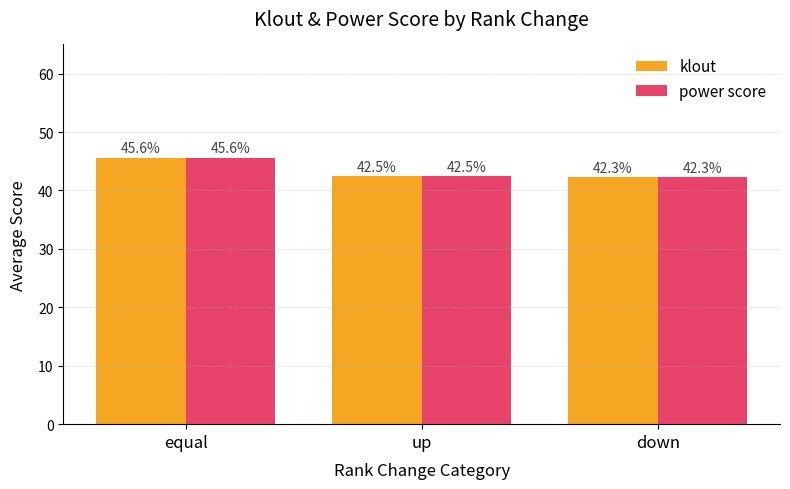

What is the average value of the klout series?

43.5